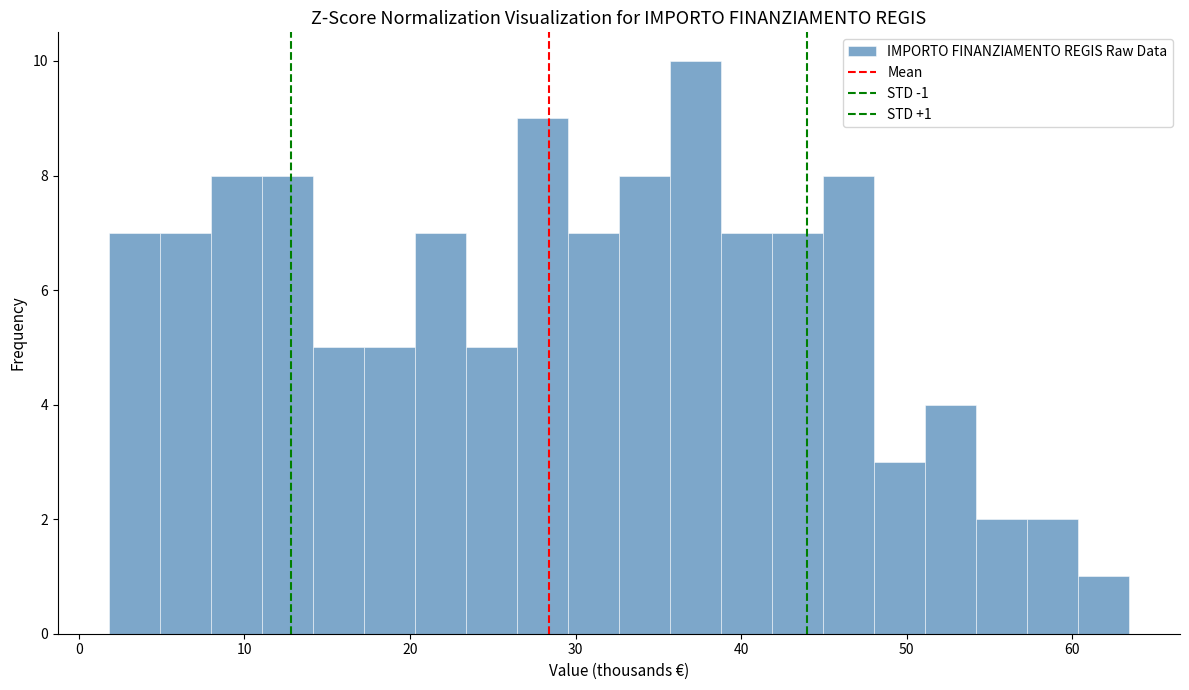

Around what value on the x-axis is the tallest bar? Give the approximate position of its centre, as read against the axis.

37